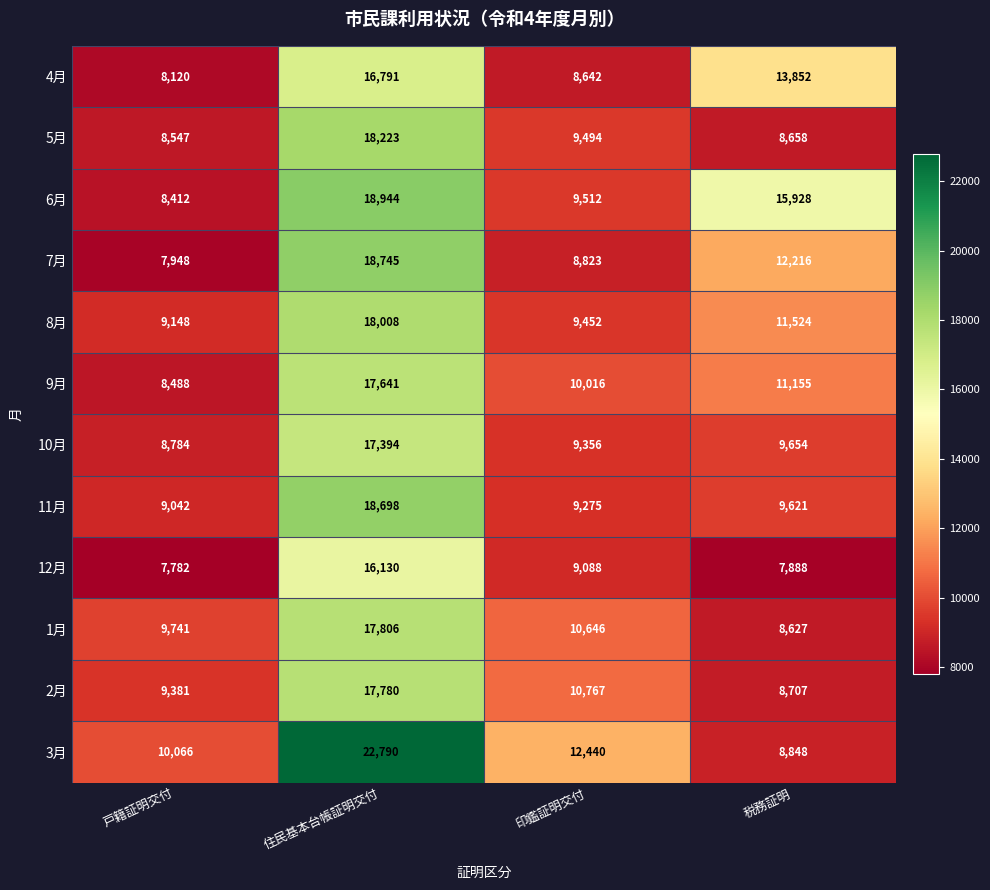

True or false: 5月 has a value of 27604 at 住民基本台帳証明交付.

False